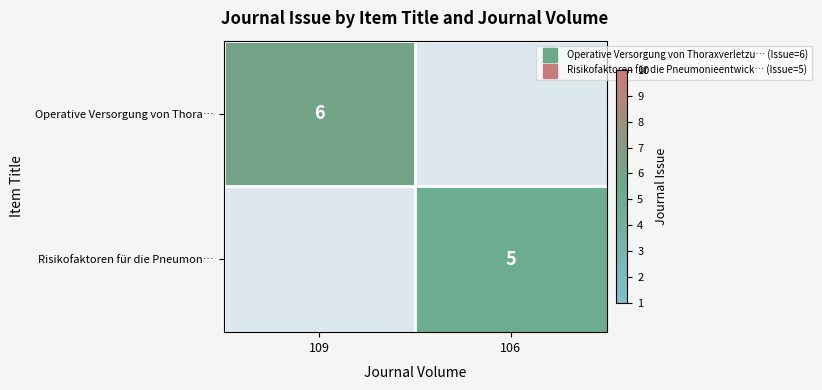

How many data points does each series have?

2